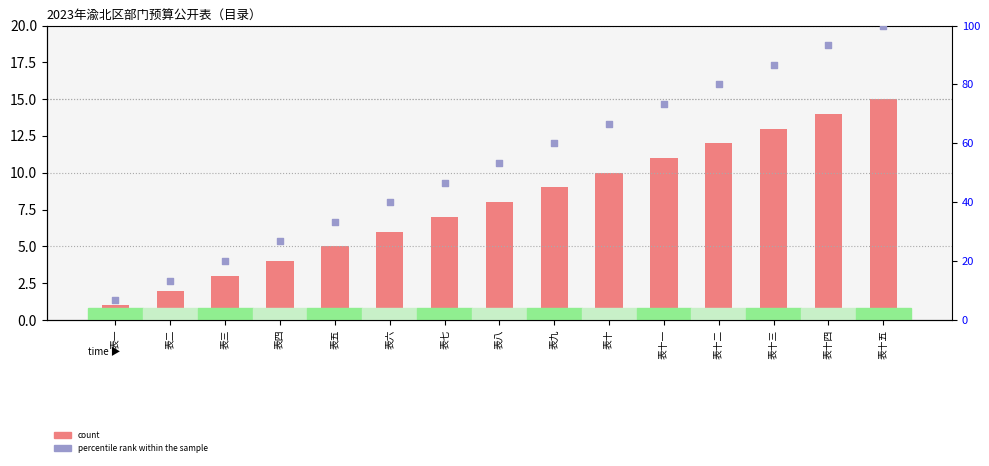

Which series has the largest Y range (max minus min)?

rank within the sample